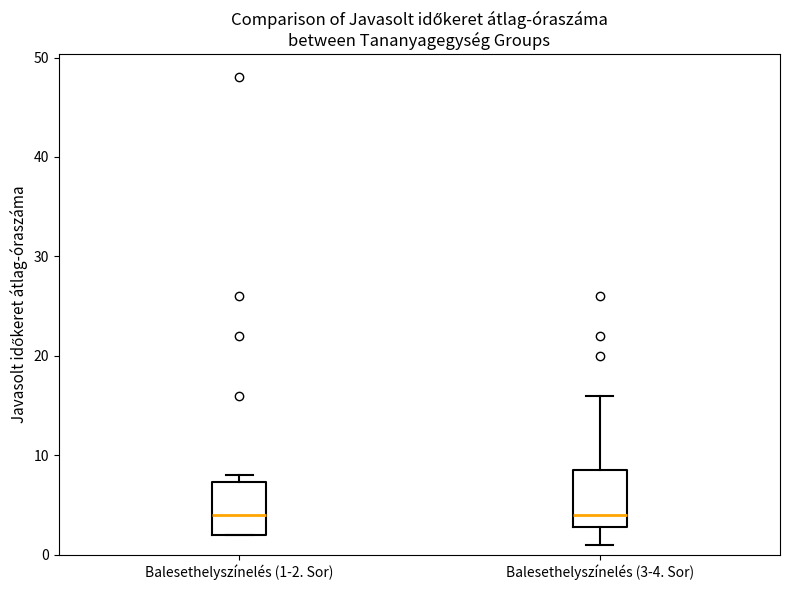

Reading left to right, read every box against the y-axis: the position of its median line, the range the box covers, and the ends of its whiskers. The values are not printed on the chart, so give them approximately, as read against the axis.

Balesethelyszínelés (1-2. Sor): median 4, box 2 to 7, whiskers 2 to 8
Balesethelyszínelés (3-4. Sor): median 4, box 3 to 9, whiskers 1 to 16